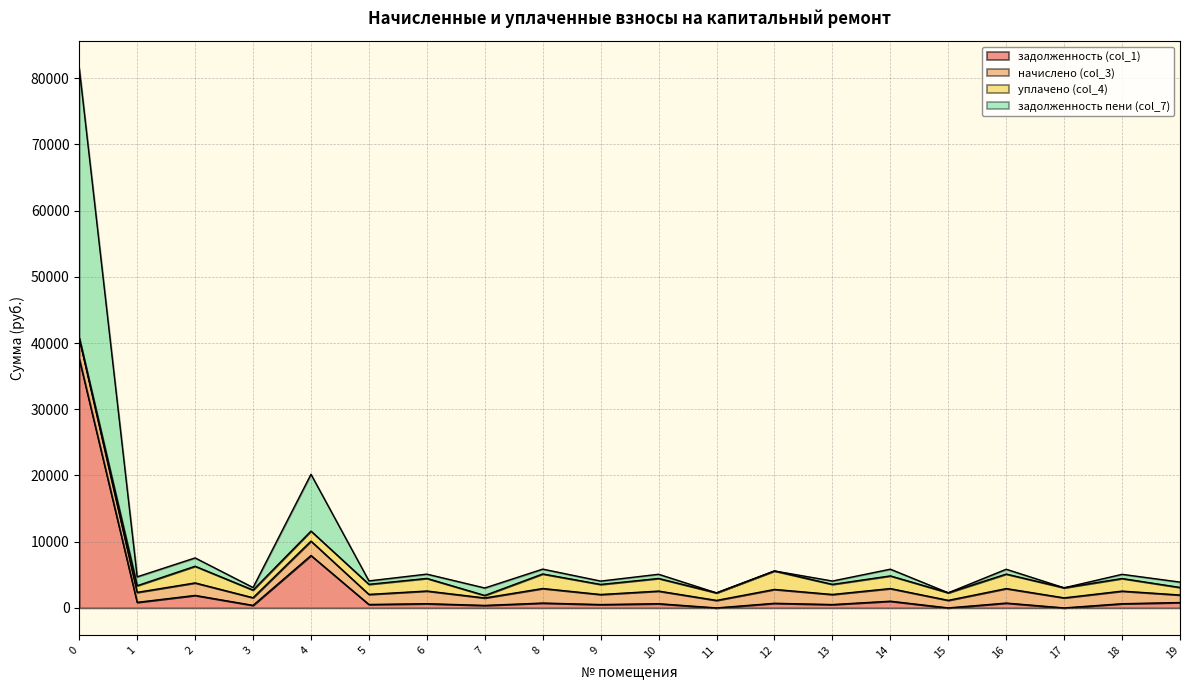

Does the chart have visible grid lines?

Yes